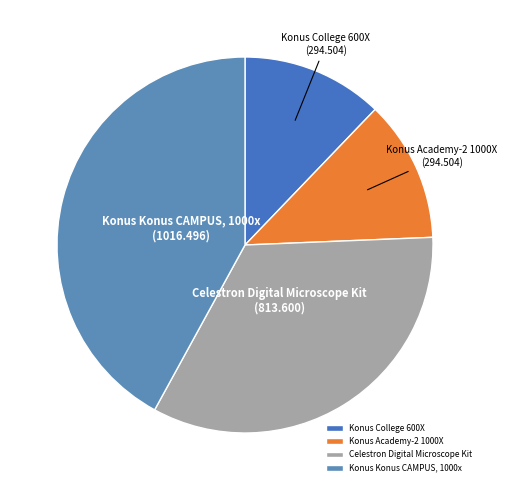

Does Konus Academy-2 1000X account for over 50% of the chart?

No